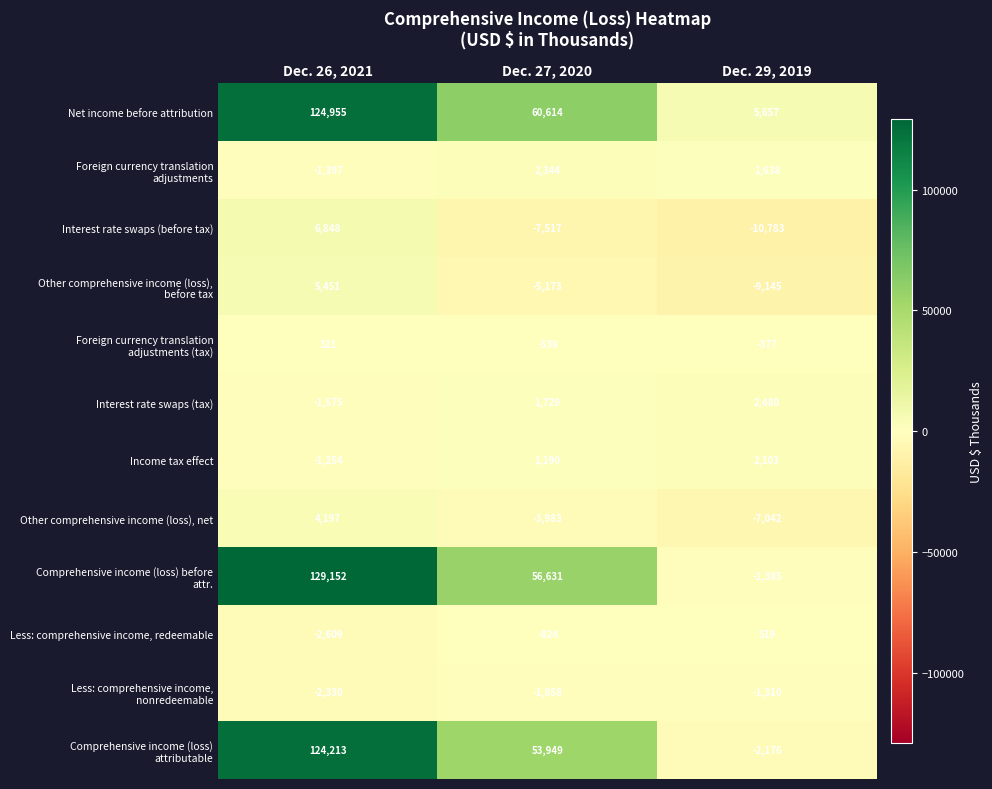

What is the total value across all series at Dec. 27, 2020?

156563